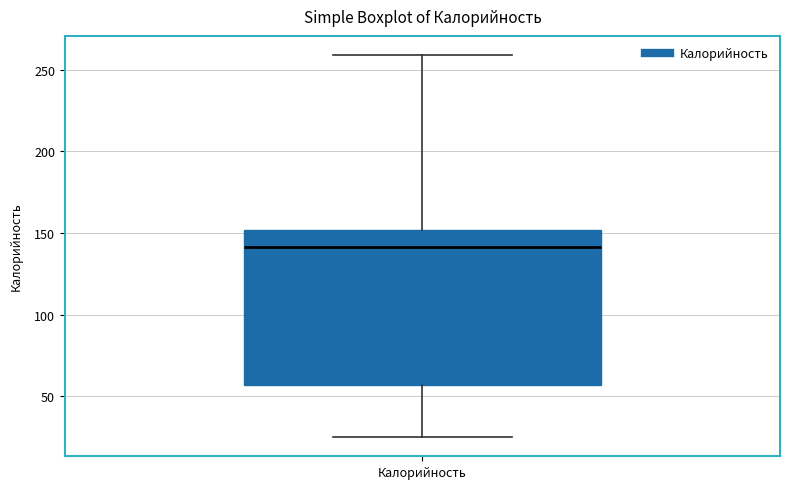

Where does the upper whisker of the box for Калорийность end on the y-axis? The values are not printed on the chart, so give them approximately, as read against the axis.

260